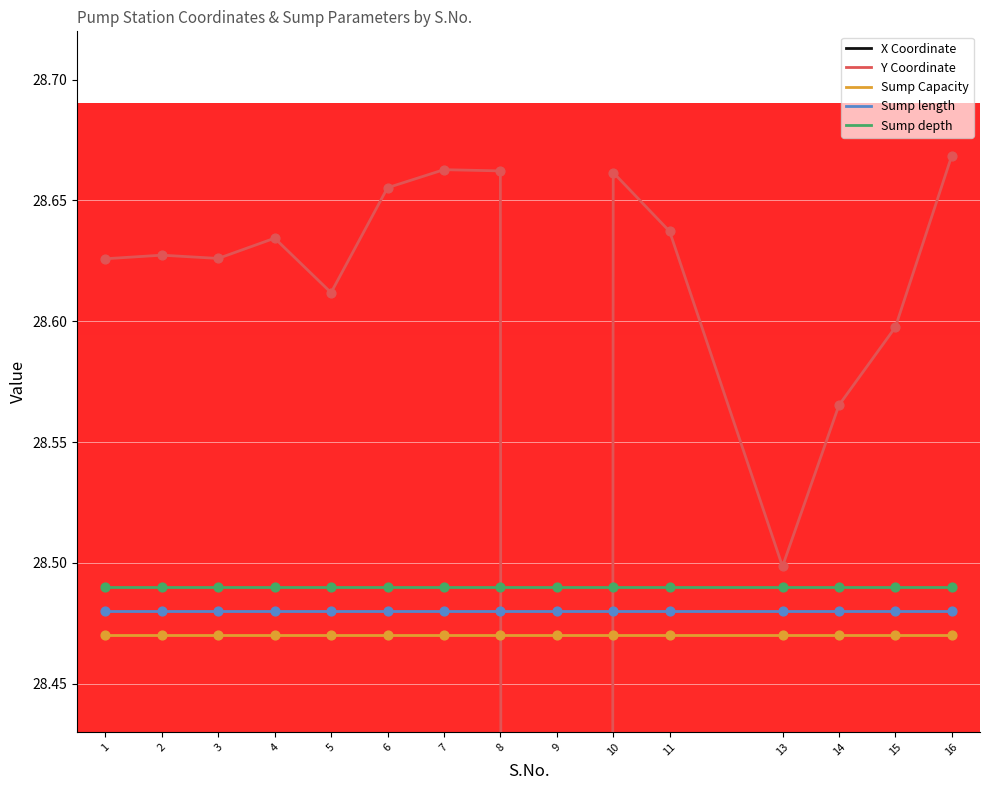

What are all the series names shown in the legend?

X Coordinate, Y Coordinate, Sump Capacity, Sump length, Sump depth